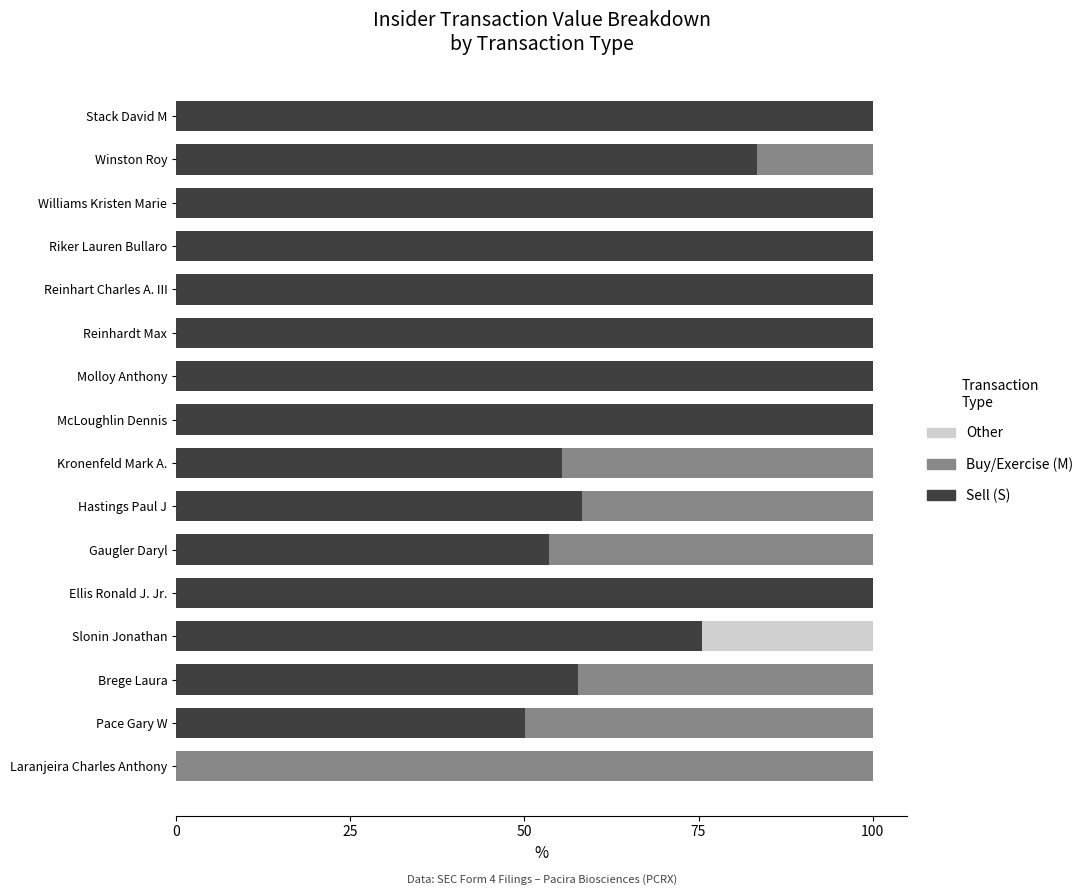

How many data points does each series have?

16